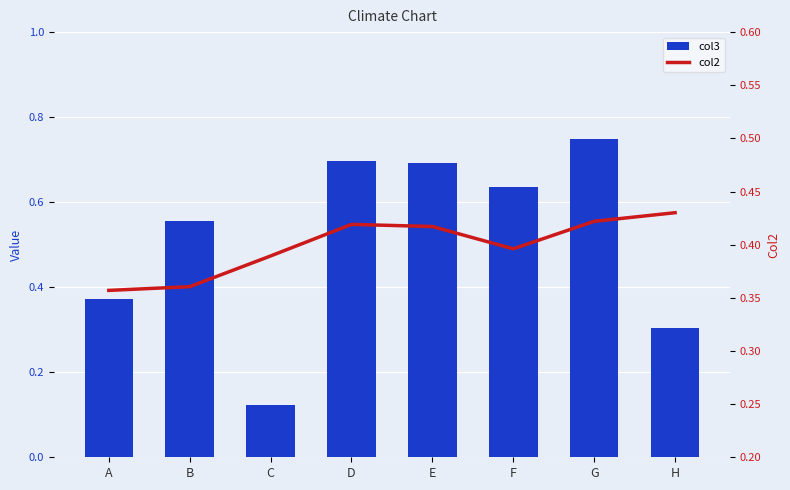

The col3 series shows 0.9 at F. True or false?

False